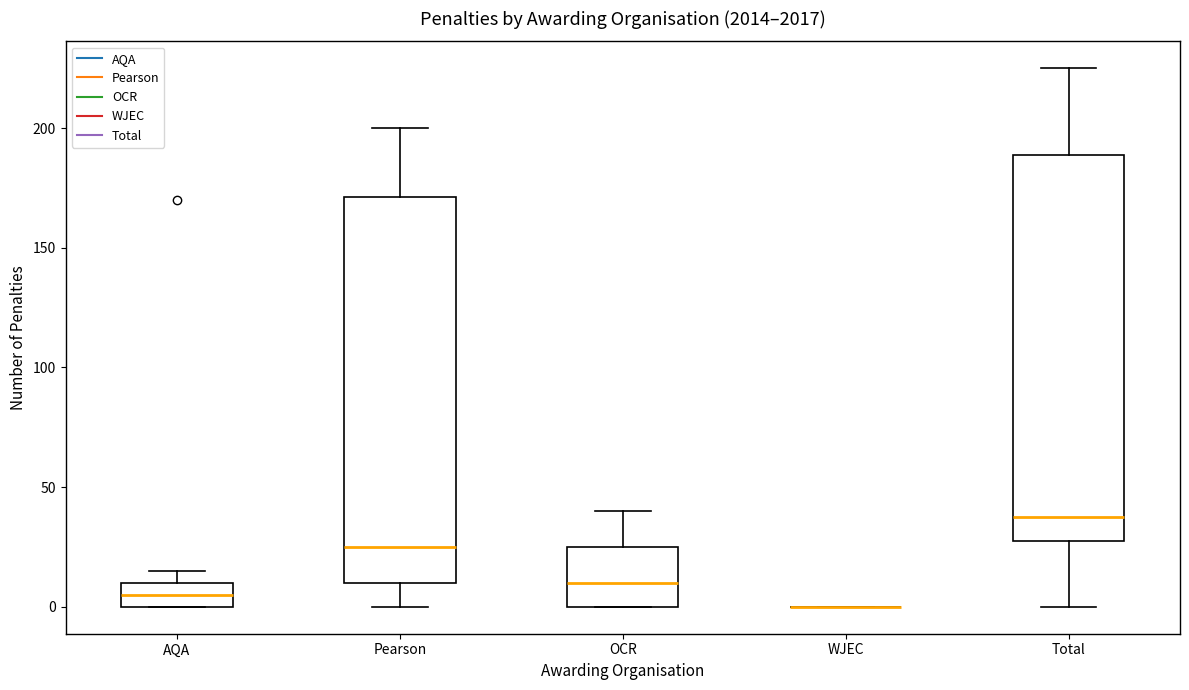

Reading left to right, read every box against the y-axis: the position of its median line, the range the box covers, and the ends of its whiskers. The values are not printed on the chart, so give them approximately, as read against the axis.

AQA: median 5, box 0 to 10, whiskers 0 to 15
Pearson: median 25, box 10 to 170, whiskers 0 to 200
OCR: median 10, box 0 to 25, whiskers 0 to 40
WJEC: box collapsed to a line at 0, whiskers 0 to 0
Total: median 40, box 30 to 190, whiskers 0 to 225